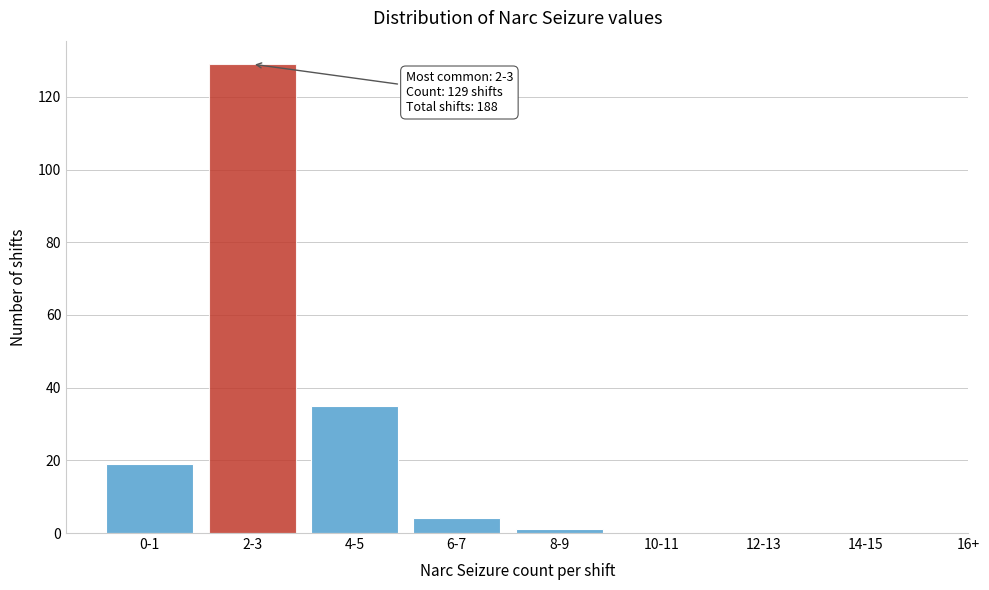

Reading left to right, transcribe all the data shown in this chart.

0-1=19	2-3=129	4-5=35	6-7=4	8-9=1	10-11=0	12-13=0	14-15=0